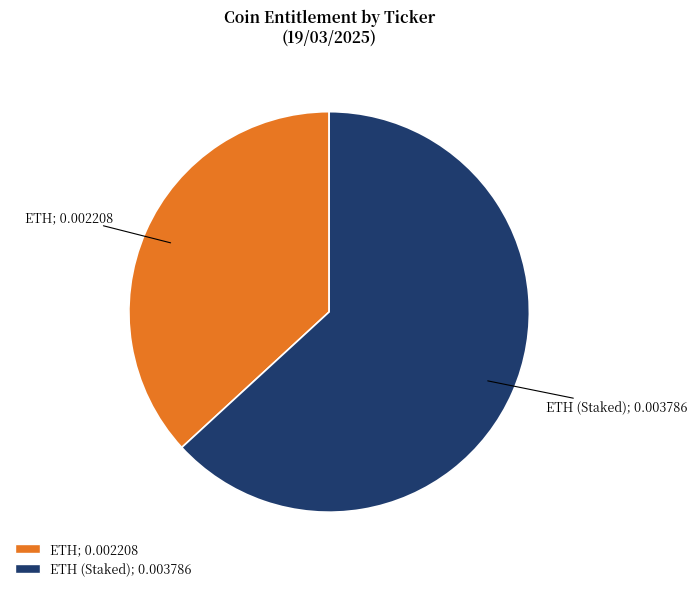

Is there a majority slice in this chart?

Yes